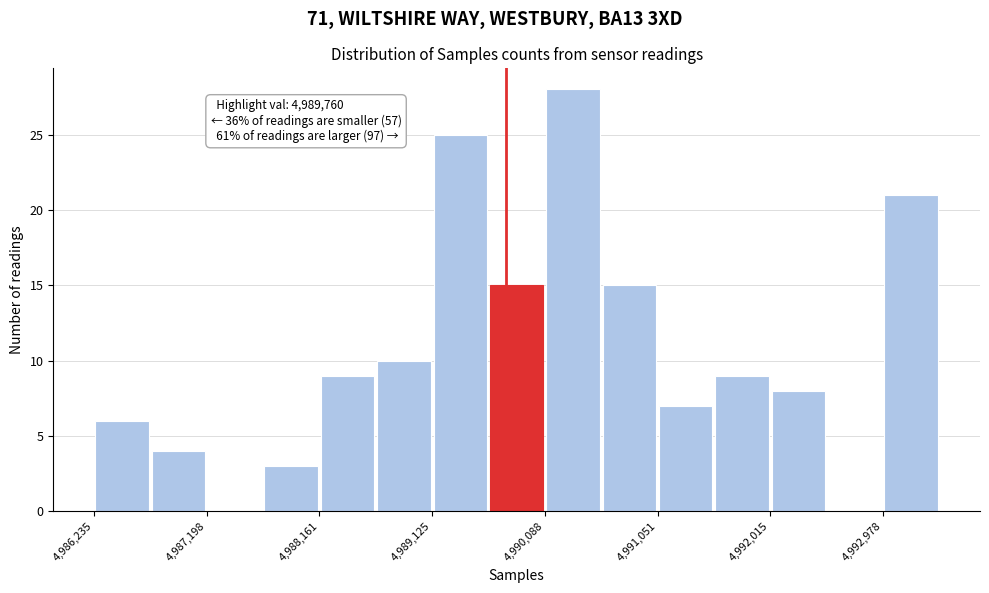

Over which range of the x-axis is the bar tallest?

4990100 to 4990600